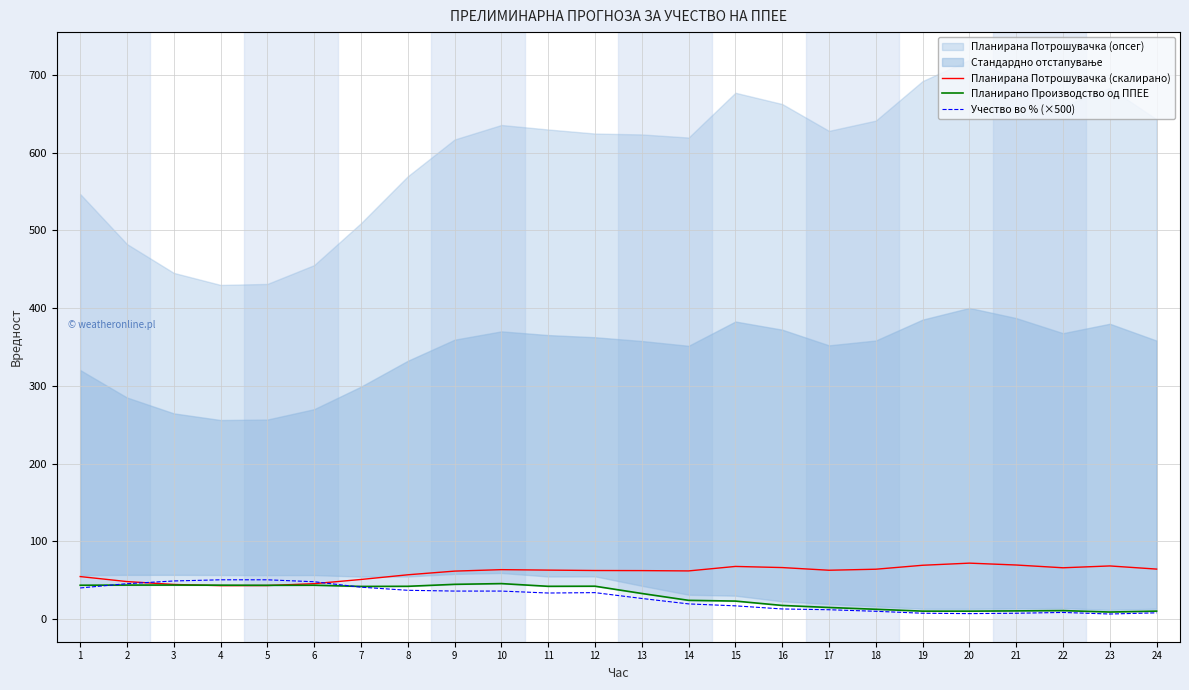

The value of Планирана Потрошувачка (скалирано) at 16 is 16.9. True or false?

False